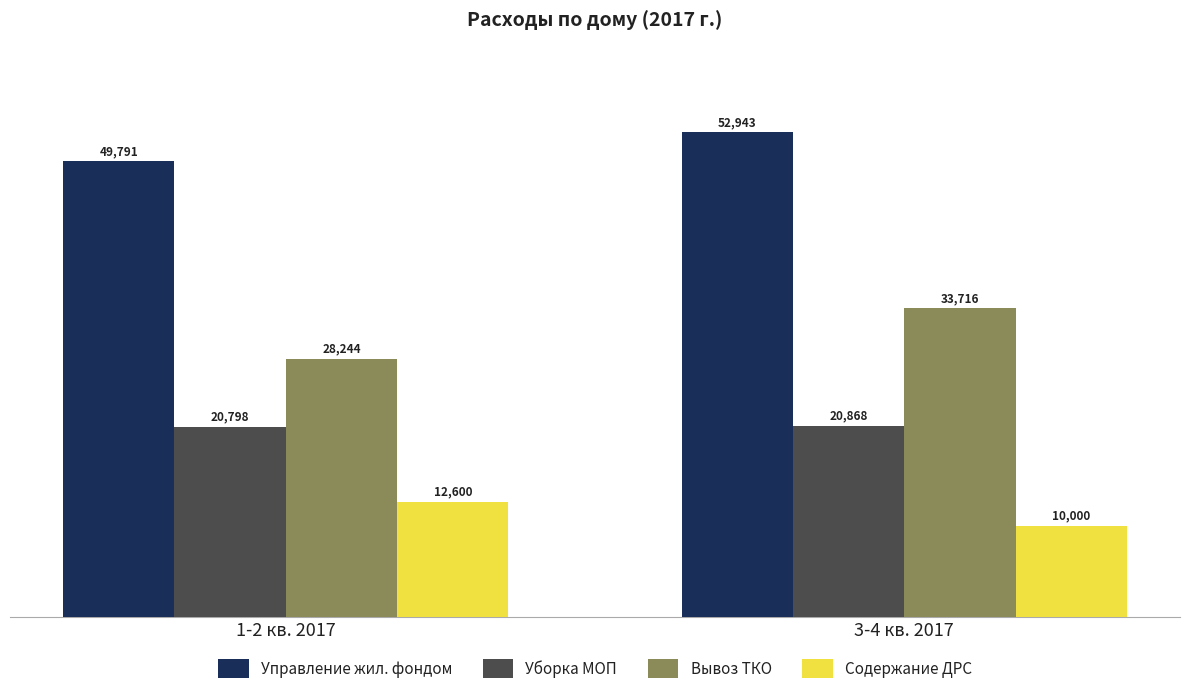

Which category has the highest value across all series?

3-4 кв. 2017